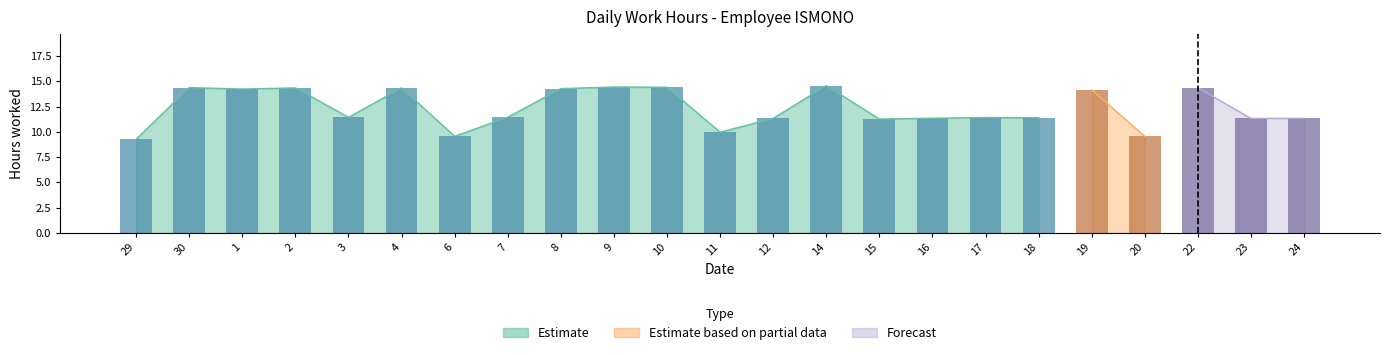

How many bars are there in each group?

3